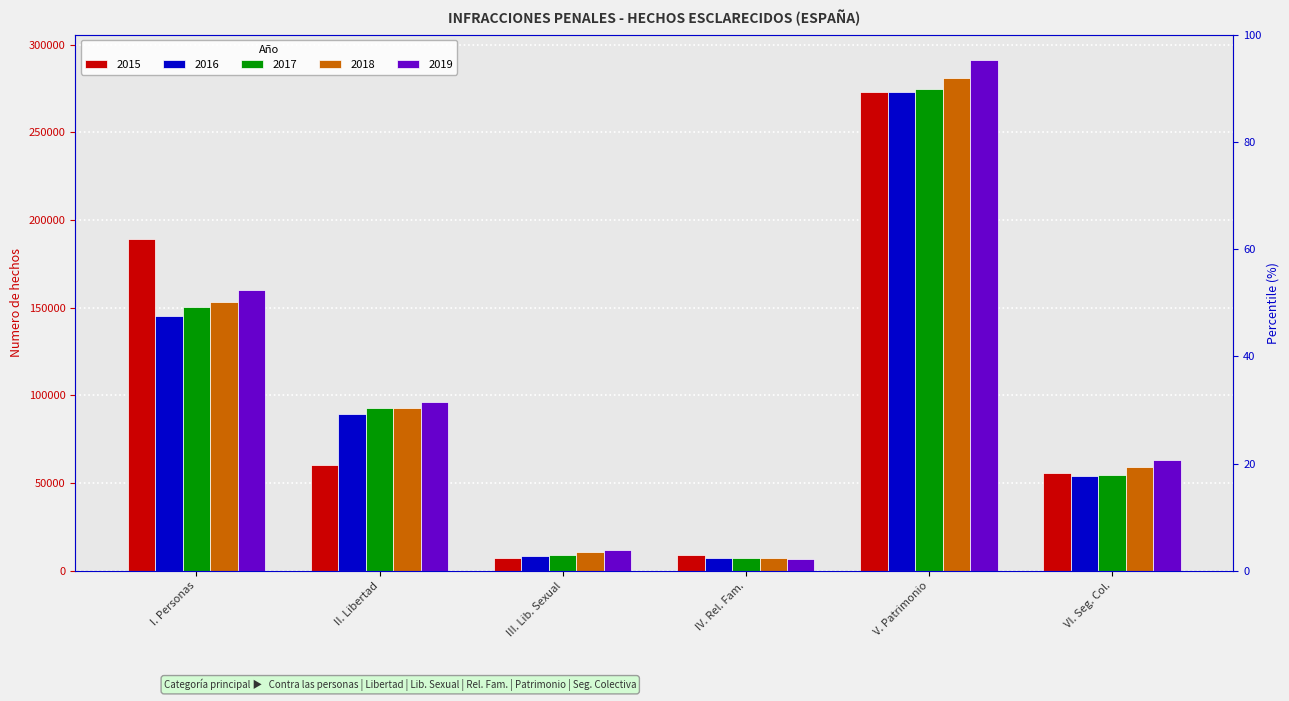

How many bars are there in each group?

5